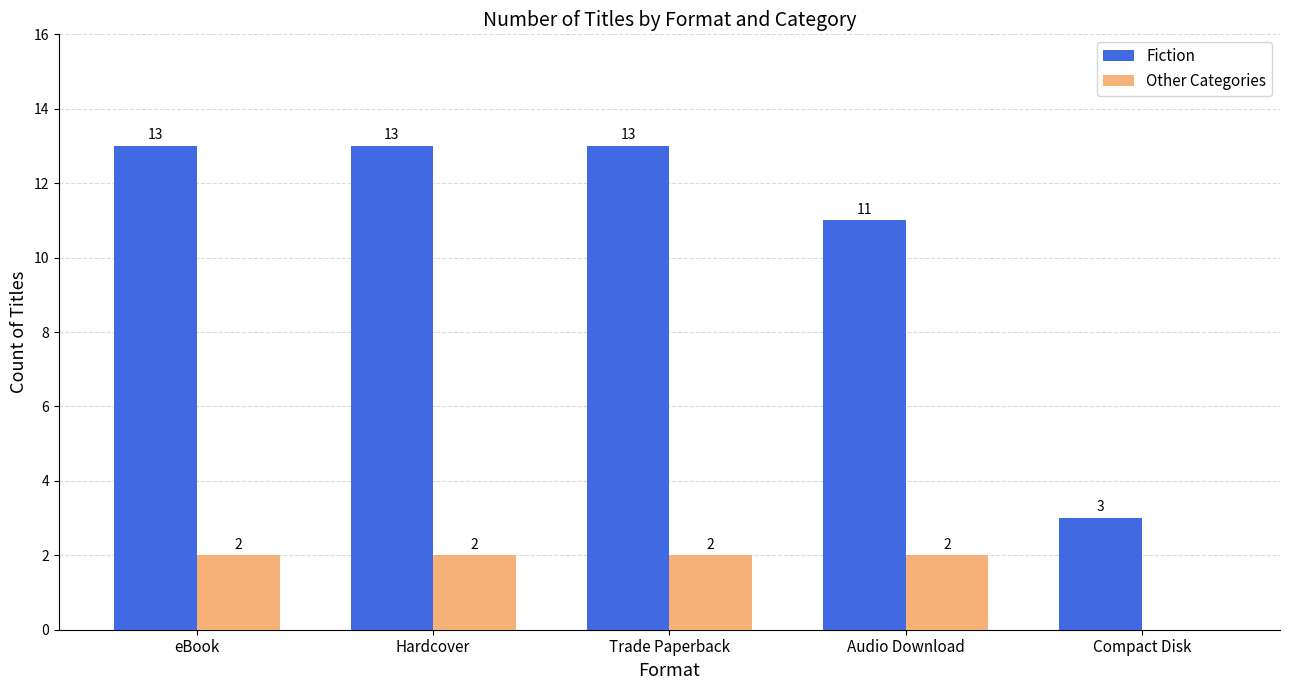

True or false: Other Categories has a value of 2 at Audio Download.

True